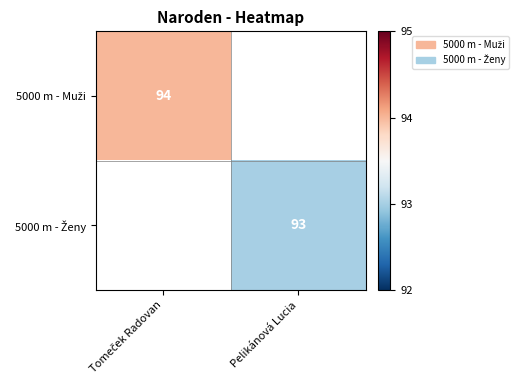

Count the number of categories in the chart.

2